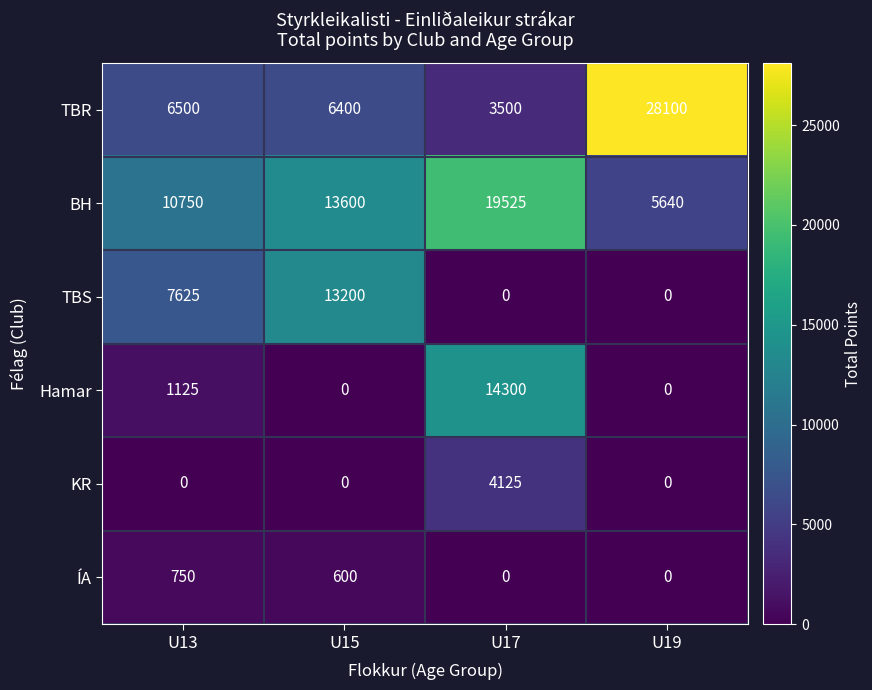

At how many categories does at least one series exceed 14150?

2